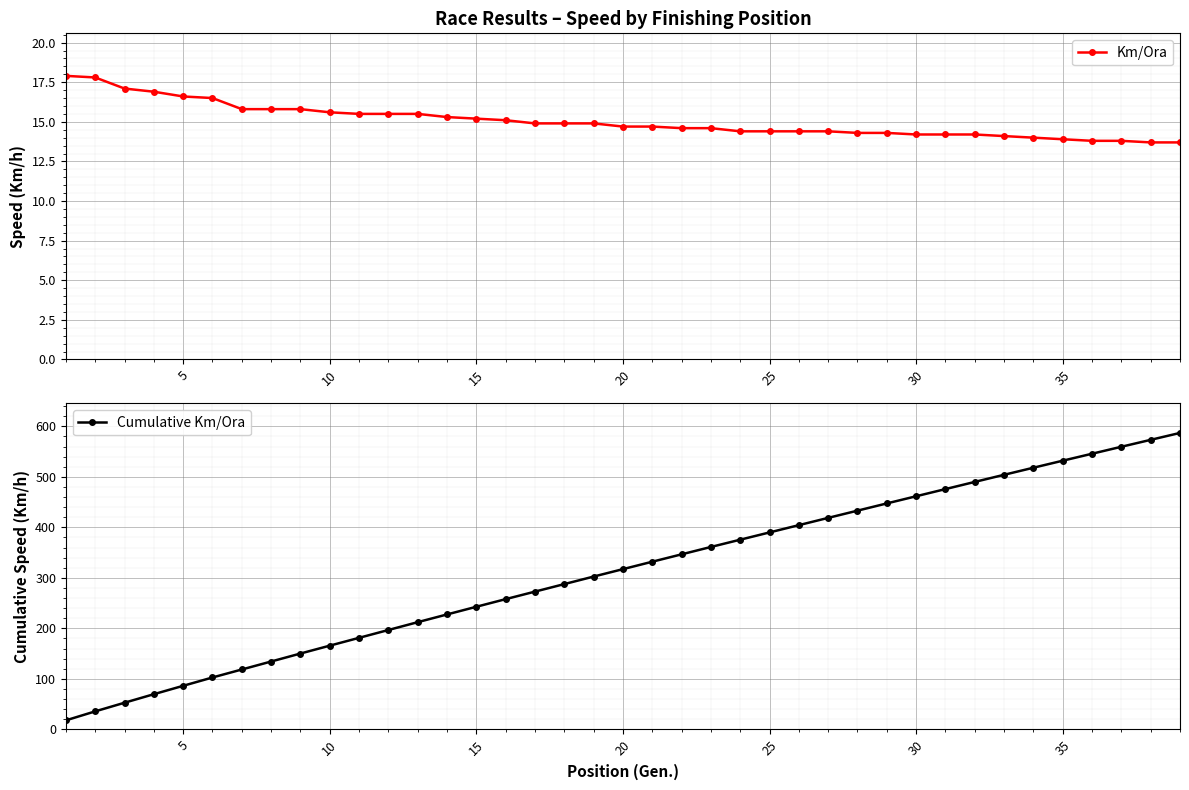

The Km/Ora series shows 14.7 at 20. True or false?

True